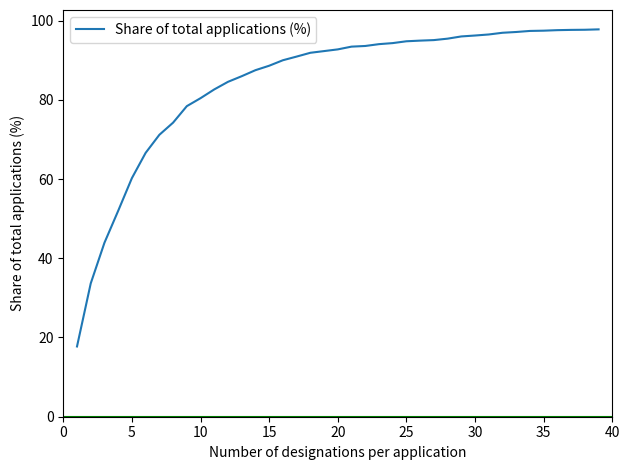

What is the difference between the maximum and minimum values?

80.1